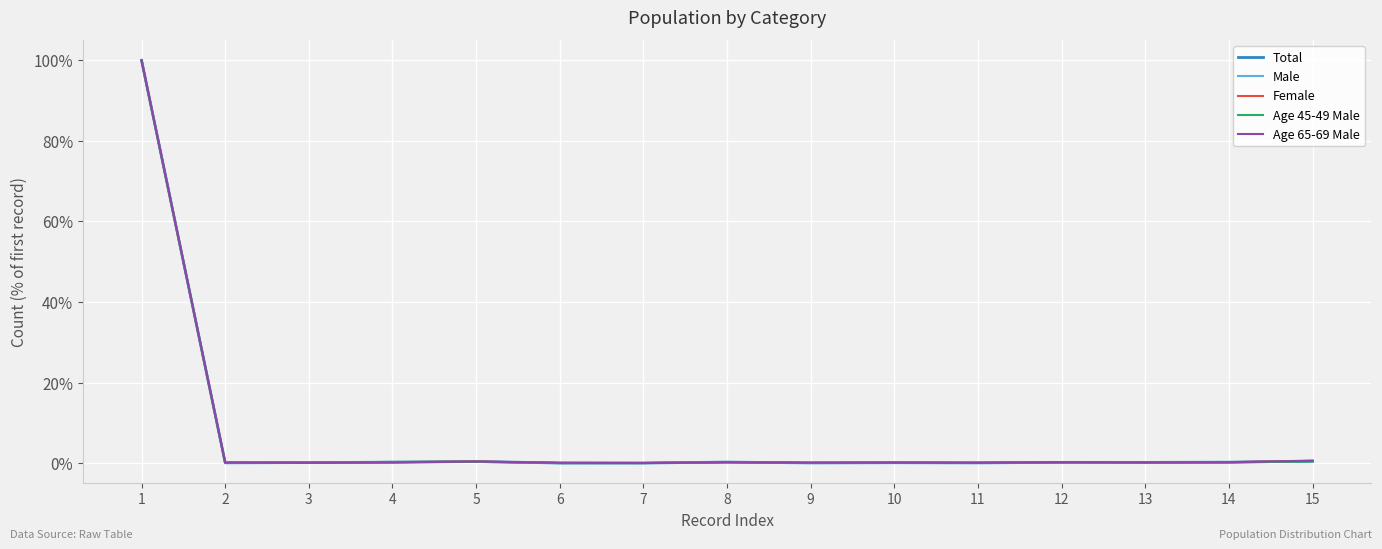

At which label does Age 65-69 Male reach its peak?

1